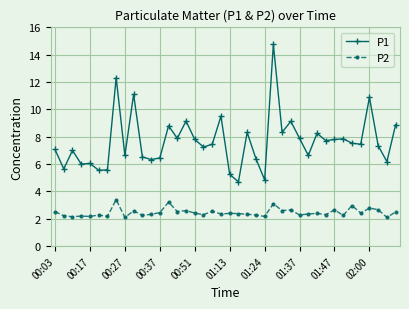

What is the sum of all P2 values?

98.4